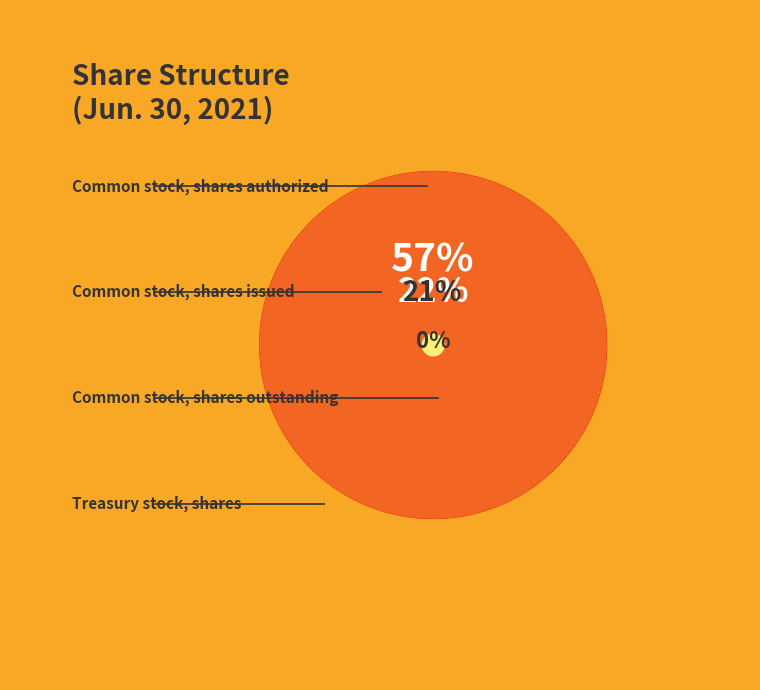

What portion of the pie excludes Common stock, shares authorized?

43.1%